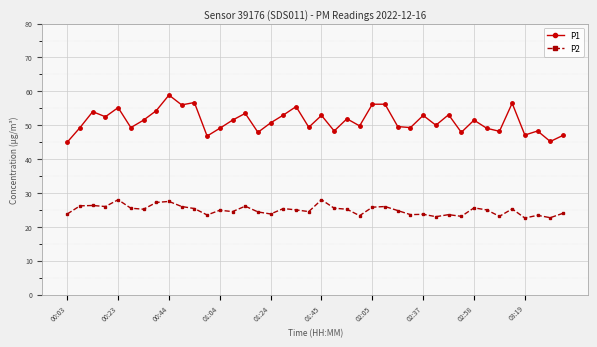

What is the value of the P1 point at the 30th from the left?

50.0